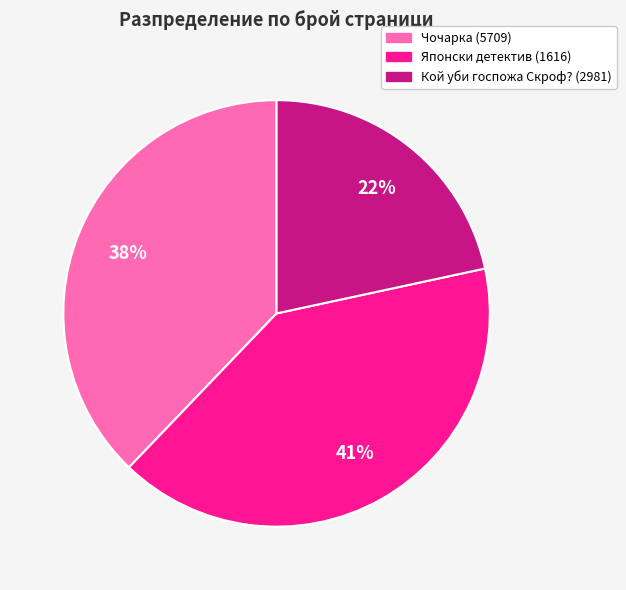

Rank the categories by value from lowest to highest.

Кой уби госпожа Скроф? (2981), Чочарка (5709), Японски детектив (1616)